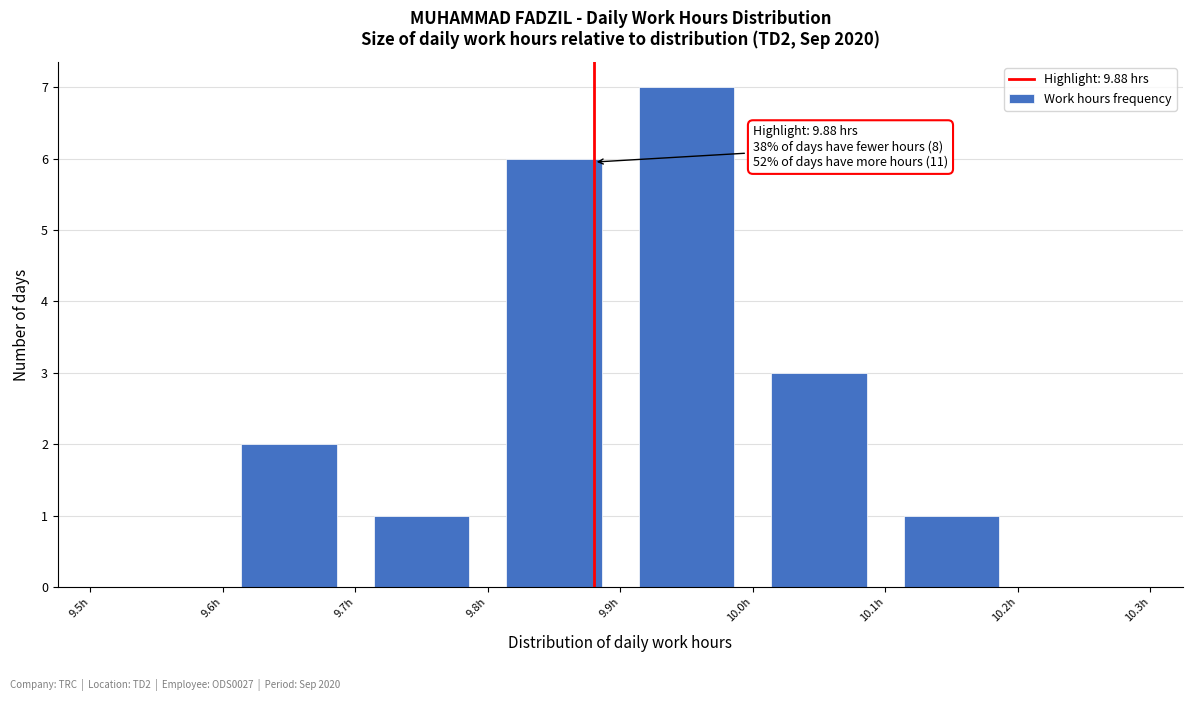

Over which range of the x-axis is the bar tallest?

9.9 to 10.0